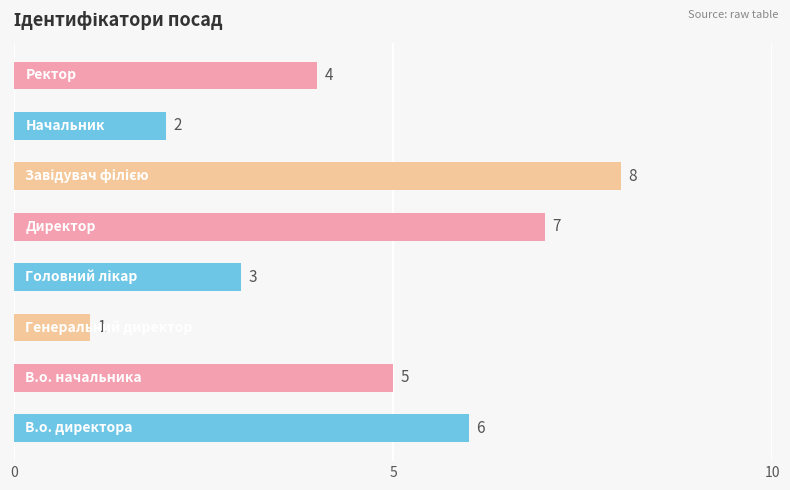

How many values are between 3 and 7?

5